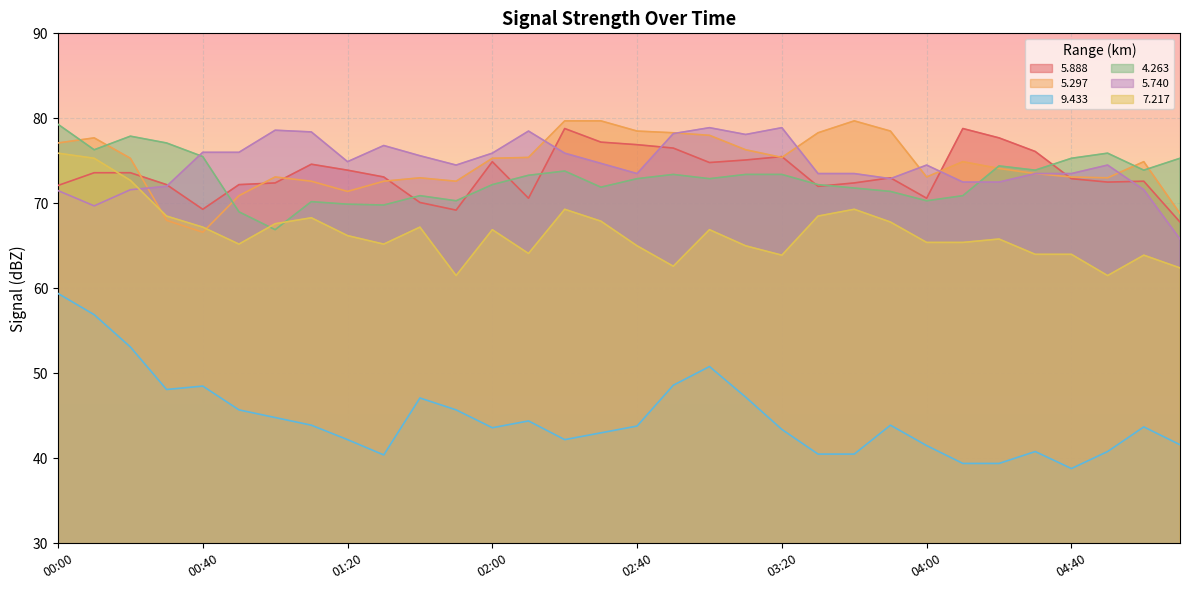

Reading right to left, list all the values displayed in this chart.

  5.888: 05:10=67.8	05:00=72.6	04:50=72.5	04:40=72.9	04:30=76.1	04:20=77.7	04:10=78.8	04:00=70.6	03:50=73.0	03:40=72.4	03:30=72.0	03:20=75.5	03:10=75.1	03:00=74.8	02:50=76.5	02:40=76.9	02:30=77.2	02:20=78.8	02:10=70.6	02:00=74.9	01:50=69.2	01:40=70.1	01:30=73.1	01:20=73.9	01:10=74.6	01:00=72.4	00:50=72.2	00:40=69.3	00:30=72.2	00:20=73.6	00:10=73.6	00:00=72.1
  5.297: 05:10=68.8	05:00=74.9	04:50=73.0	04:40=73.1	04:30=73.5	04:20=74.1	04:10=74.9	04:00=73.1	03:50=78.5	03:40=79.7	03:30=78.3	03:20=75.4	03:10=76.3	03:00=78.0	02:50=78.3	02:40=78.5	02:30=79.7	02:20=79.7	02:10=75.4	02:00=75.3	01:50=72.6	01:40=73.0	01:30=72.6	01:20=71.4	01:10=72.6	01:00=73.1	00:50=70.9	00:40=66.6	00:30=68.0	00:20=75.3	00:10=77.7	00:00=77.1
  9.433: 05:10=41.6	05:00=43.7	04:50=40.8	04:40=38.8	04:30=40.8	04:20=39.4	04:10=39.4	04:00=41.5	03:50=43.9	03:40=40.5	03:30=40.5	03:20=43.4	03:10=47.2	03:00=50.8	02:50=48.6	02:40=43.8	02:30=43.0	02:20=42.2	02:10=44.4	02:00=43.6	01:50=45.7	01:40=47.1	01:30=40.4	01:20=42.2	01:10=43.9	01:00=44.8	00:50=45.7	00:40=48.5	00:30=48.1	00:20=53.1	00:10=56.9	00:00=59.4
  4.263: 05:10=75.3	05:00=73.9	04:50=75.9	04:40=75.3	04:30=73.9	04:20=74.4	04:10=70.9	04:00=70.3	03:50=71.4	03:40=71.8	03:30=72.2	03:20=73.4	03:10=73.4	03:00=72.9	02:50=73.4	02:40=72.9	02:30=71.9	02:20=73.8	02:10=73.3	02:00=72.2	01:50=70.3	01:40=70.9	01:30=69.8	01:20=69.9	01:10=70.2	01:00=66.9	00:50=69.0	00:40=75.5	00:30=77.1	00:20=77.9	00:10=76.3	00:00=79.3
  5.740: 05:10=65.8	05:00=71.6	04:50=74.5	04:40=73.5	04:30=73.5	04:20=72.5	04:10=72.5	04:00=74.5	03:50=72.9	03:40=73.5	03:30=73.5	03:20=78.9	03:10=78.1	03:00=78.9	02:50=78.2	02:40=73.5	02:30=74.7	02:20=75.9	02:10=78.5	02:00=75.9	01:50=74.5	01:40=75.6	01:30=76.8	01:20=74.9	01:10=78.4	01:00=78.6	00:50=76.0	00:40=76.0	00:30=72.0	00:20=71.6	00:10=69.7	00:00=71.5
  7.217: 05:10=62.4	05:00=63.9	04:50=61.5	04:40=64.0	04:30=64.0	04:20=65.8	04:10=65.4	04:00=65.4	03:50=67.8	03:40=69.3	03:30=68.5	03:20=63.9	03:10=65.0	03:00=66.9	02:50=62.6	02:40=65.0	02:30=67.9	02:20=69.3	02:10=64.1	02:00=66.9	01:50=61.5	01:40=67.2	01:30=65.2	01:20=66.2	01:10=68.3	01:00=67.6	00:50=65.2	00:40=67.2	00:30=68.5	00:20=72.7	00:10=75.3	00:00=75.9